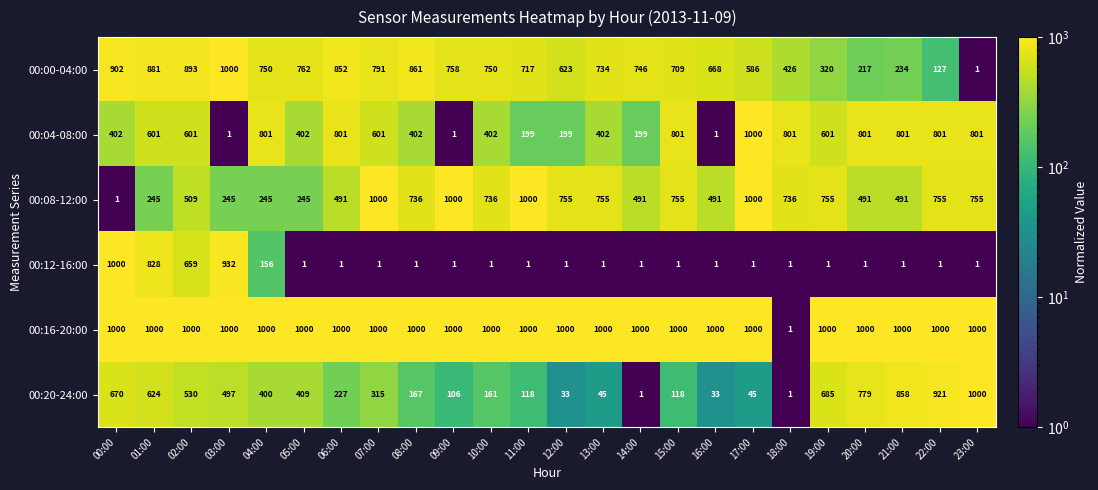

Rank the series at 04:00 from lowest to highest value.

00:12-16:00, 00:08-12:00, 00:20-24:00, 00:00-04:00, 00:04-08:00, 00:16-20:00